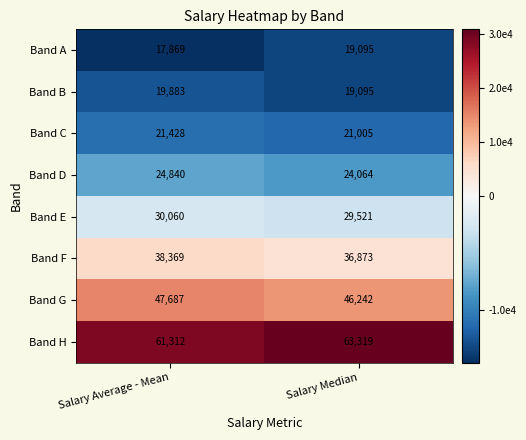

How many values in the Band H series are below 63319?

1